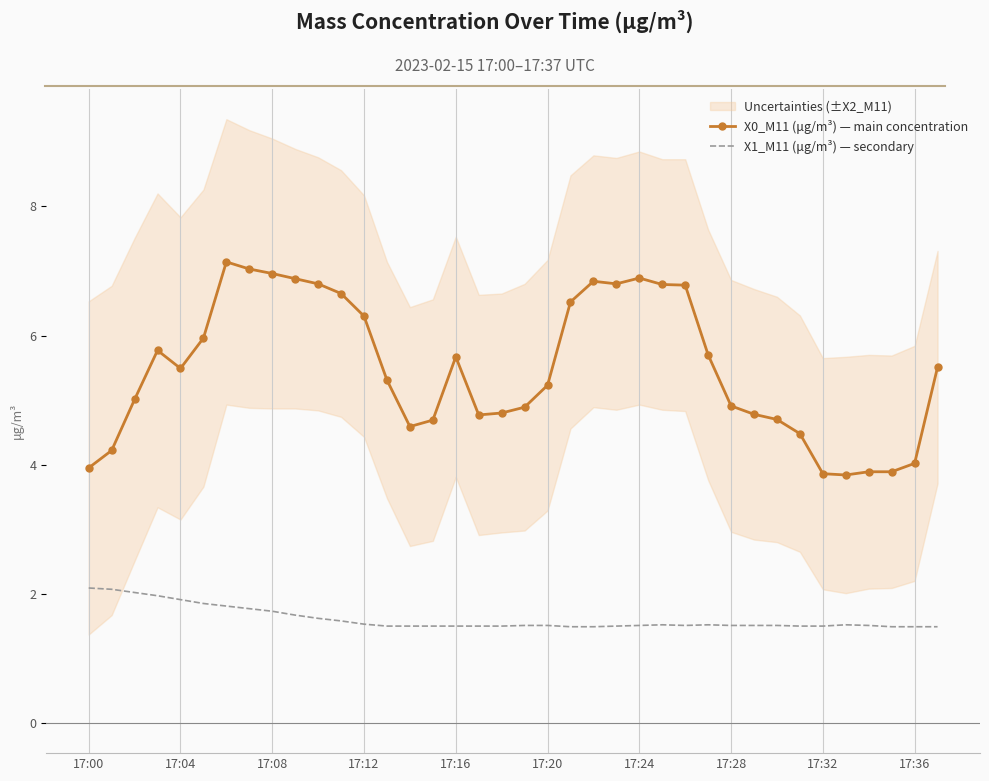

Is the value of X1_M11 (μg/m³) — secondary at 20 greater than the value of X0_M11 (μg/m³) — main concentration at 15?

No